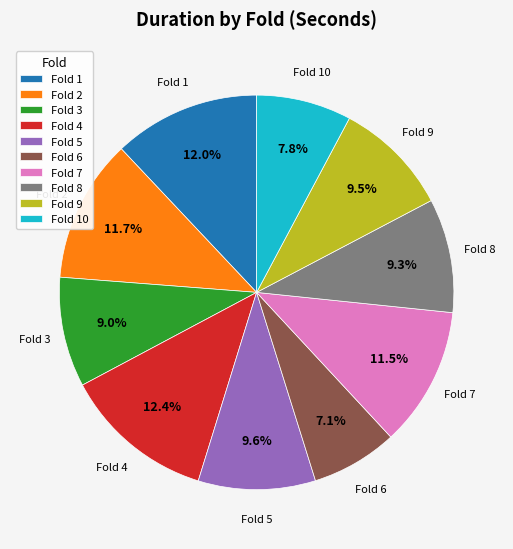

Which has a higher value, Fold 1 or Fold 9?

Fold 1